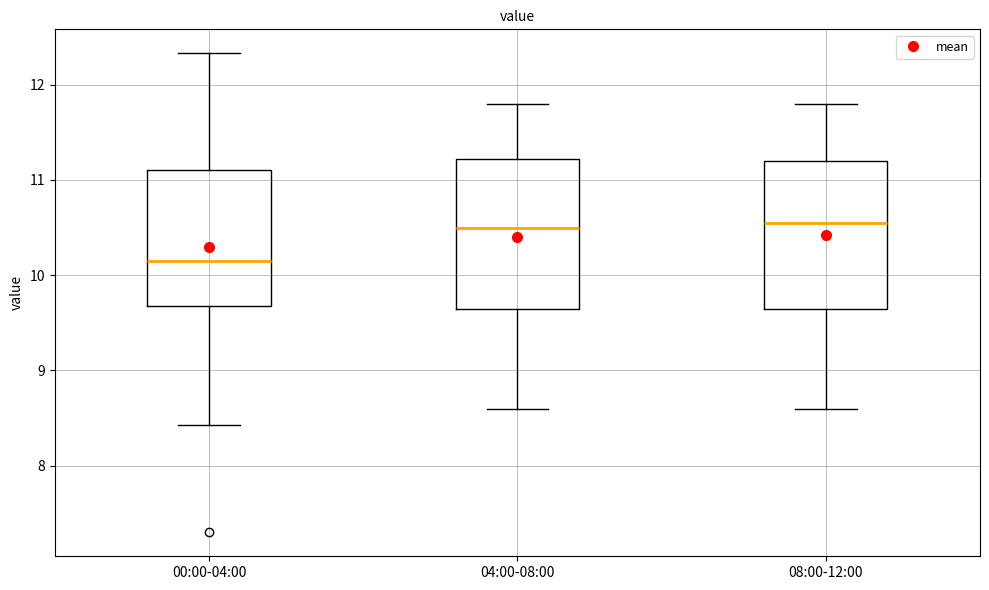

Where is the lower edge of the box for 04:00-08:00 on the y-axis? The values are not printed on the chart, so give them approximately, as read against the axis.

9.7